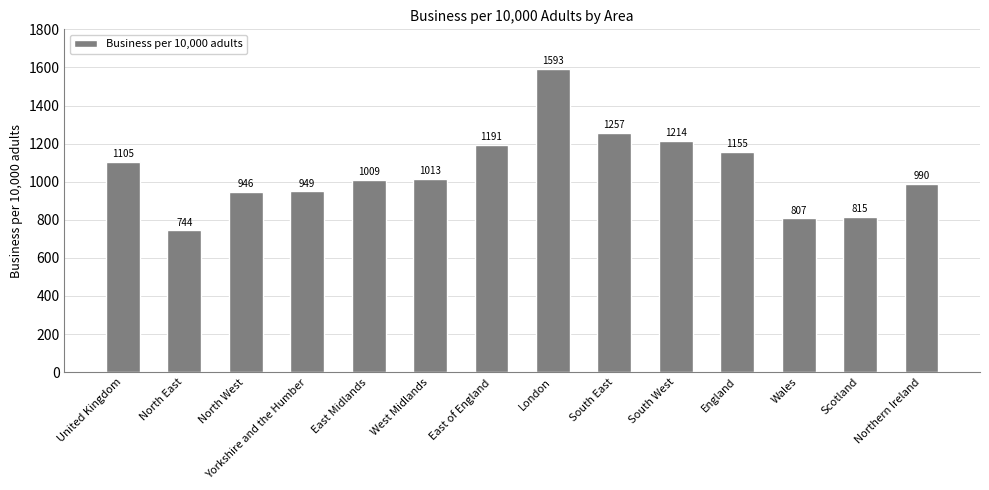

Count the number of categories in the chart.

14